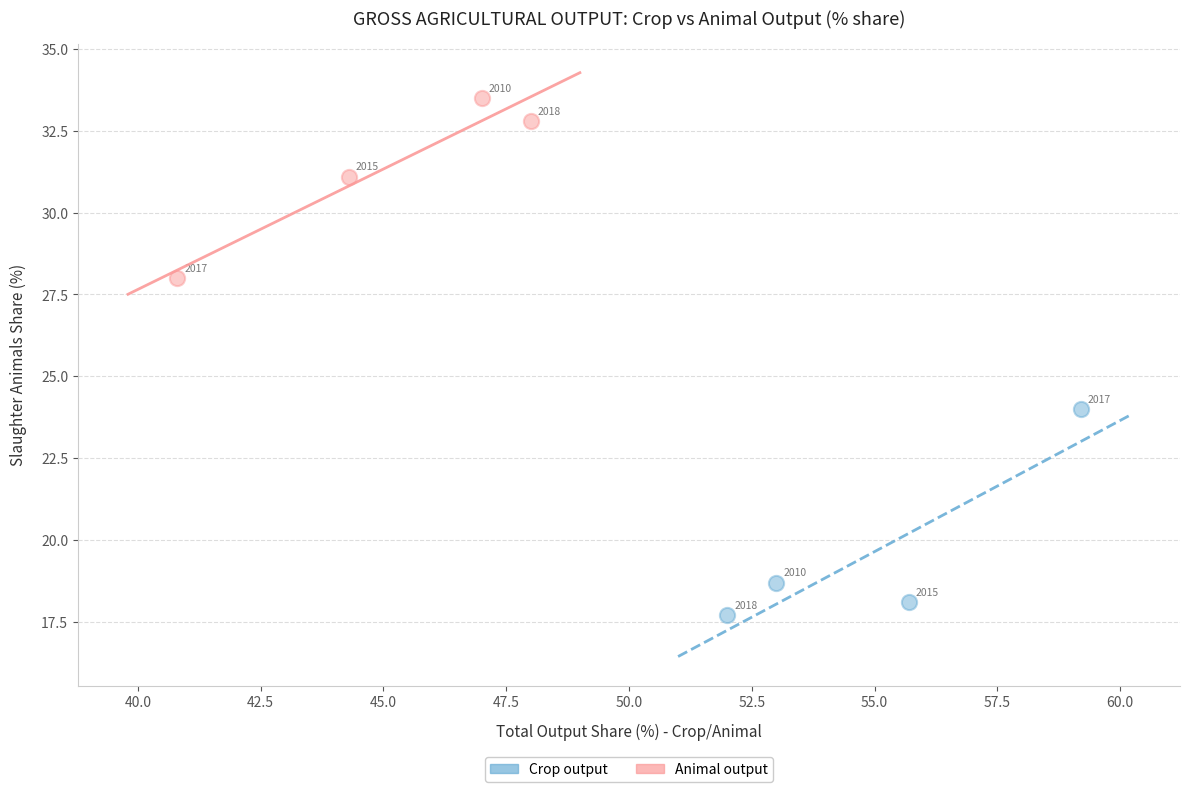

What are all the series names shown in the legend?

Crop output, Animal output